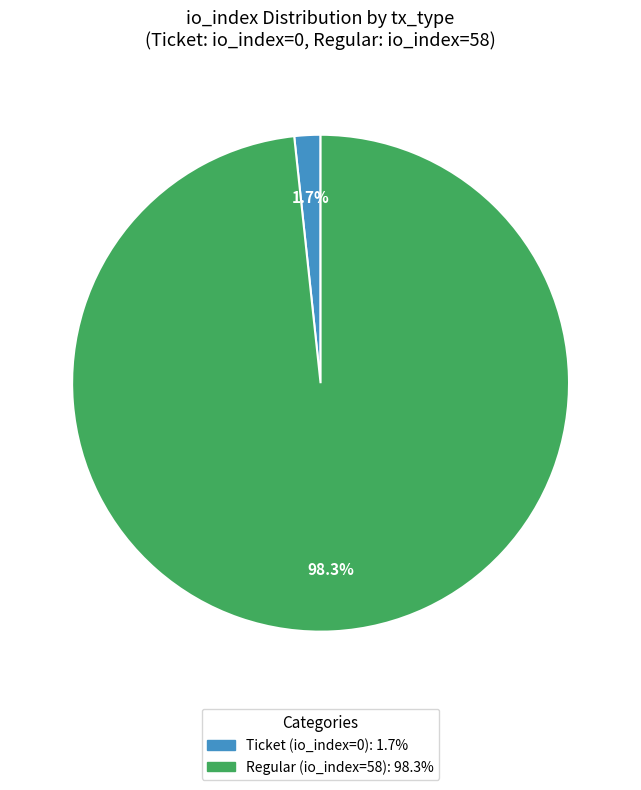

To the nearest percent, what is the difference between the largest and smallest slice percentages?

97%